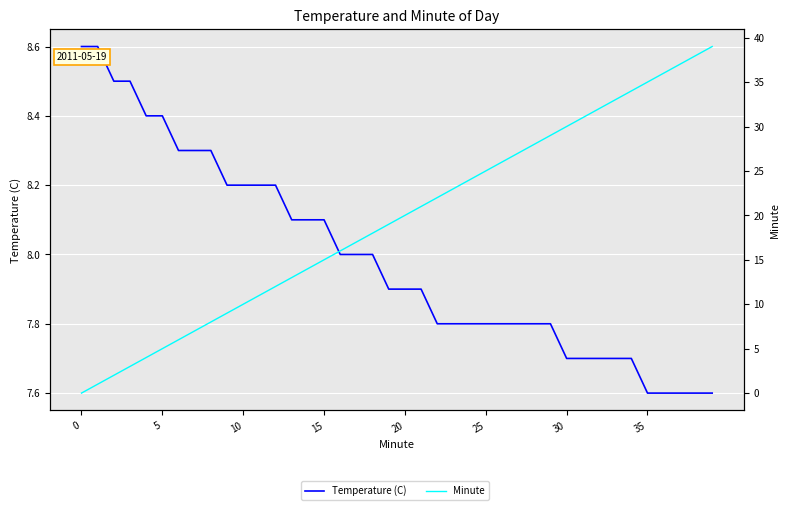

At which category does the chart reach its peak across all series?

39